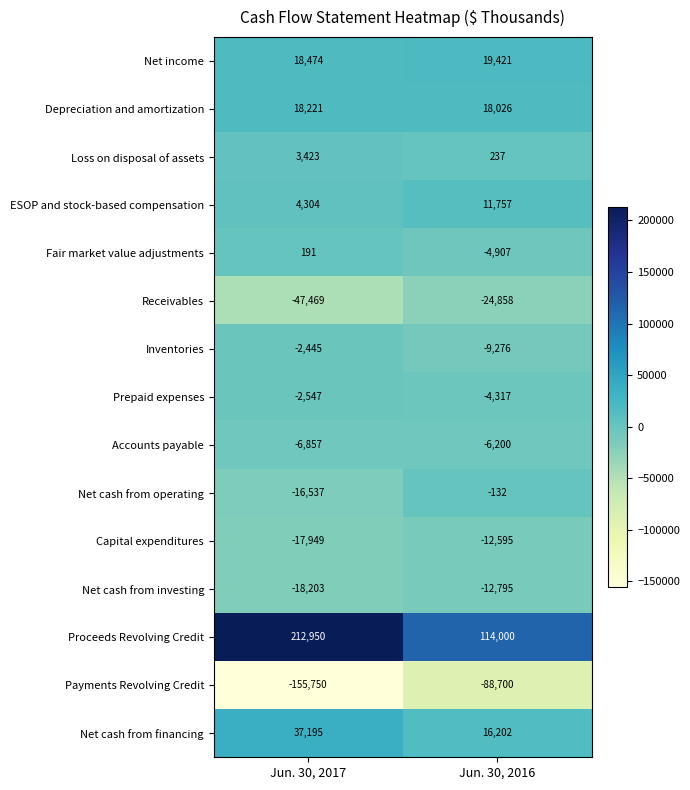

What is the average value of the Depreciation and amortization series?

18124